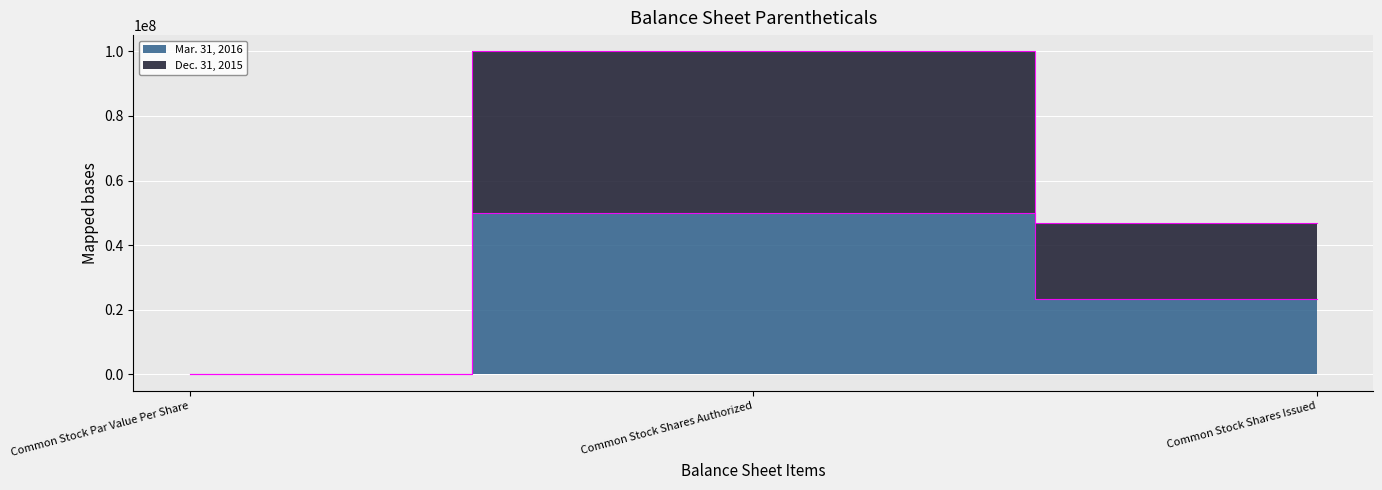

What is the maximum value shown in the chart?

100000000